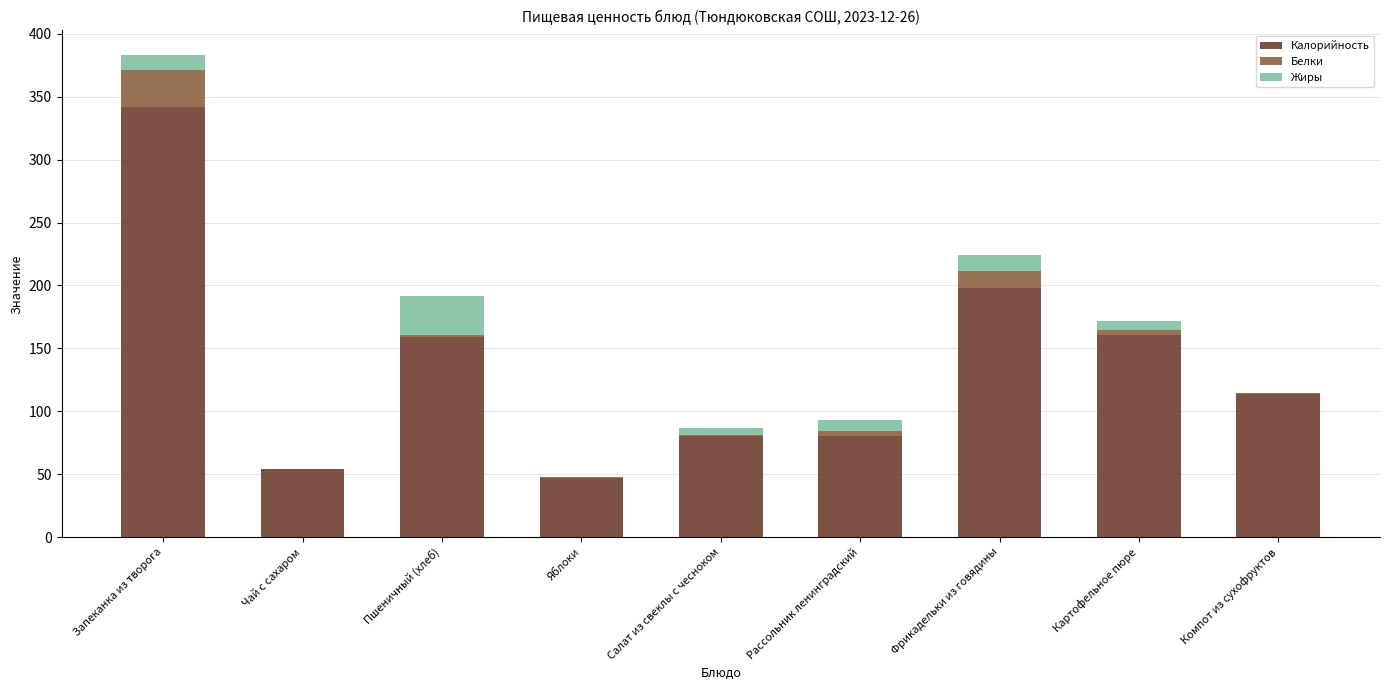

What is the highest value of the Калорийность series?

342.2